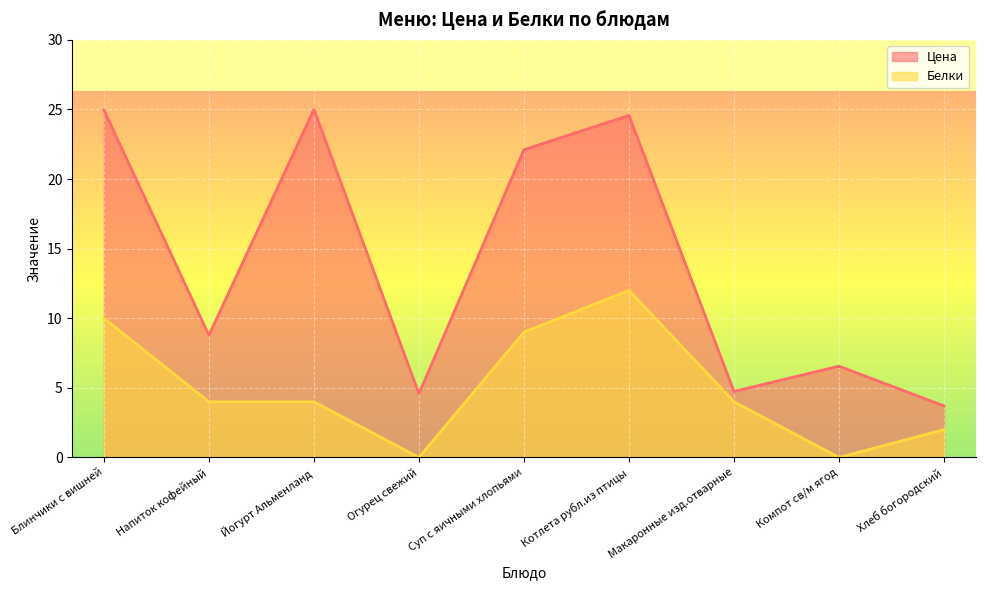

Where is the first local maximum for Цена?

Йогурт Альменланд